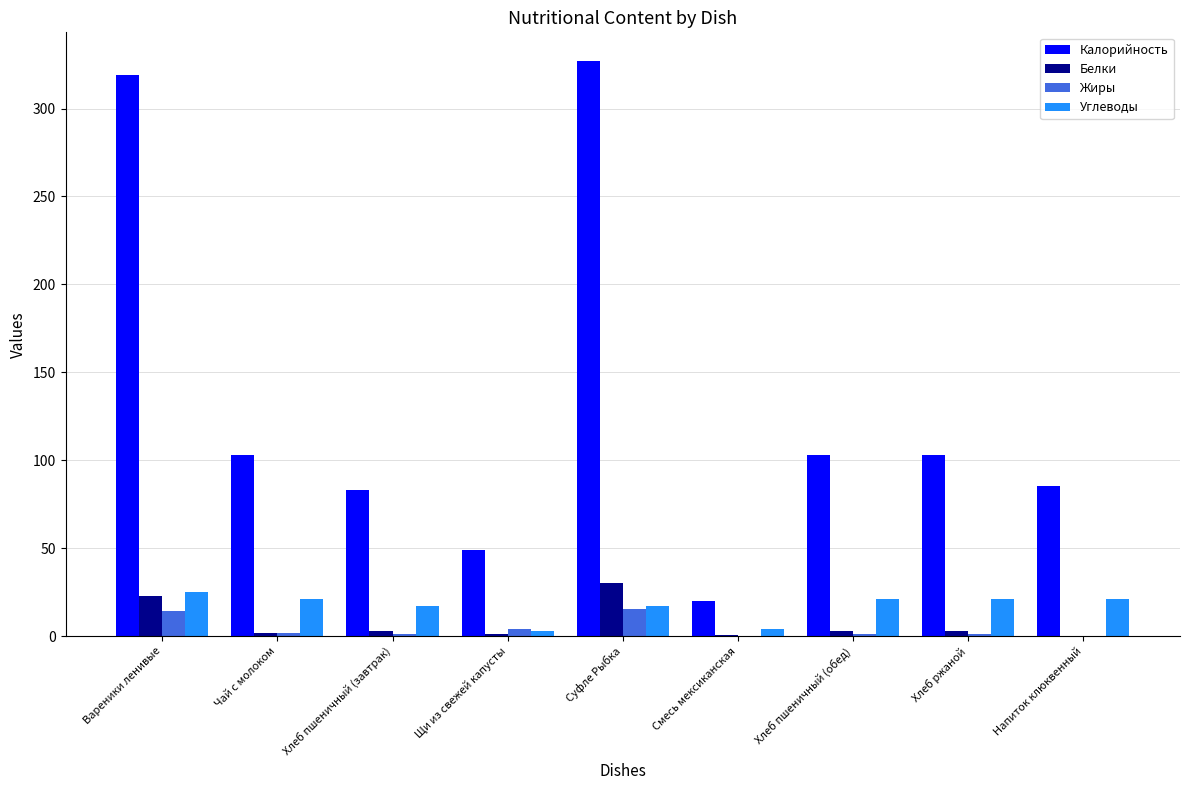

What is the sum of all Жиры values?

38.6